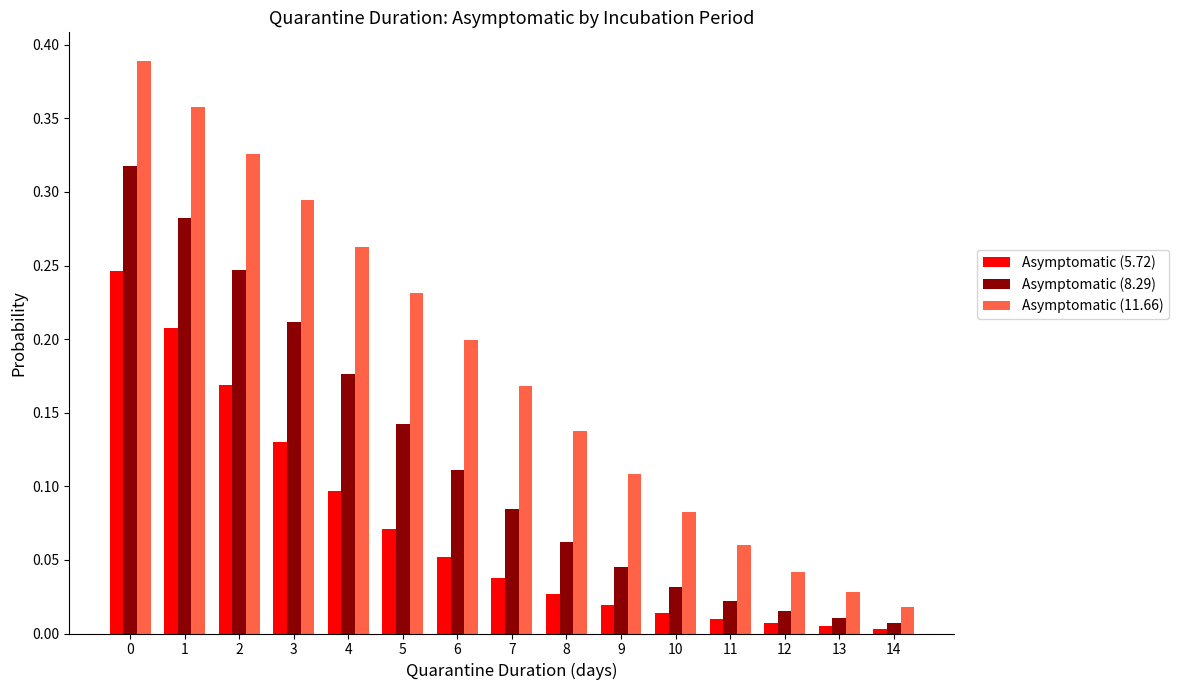

Rank the series by their average value, from lowest to highest.

Asymptomatic (5.72), Asymptomatic (8.29), Asymptomatic (11.66)